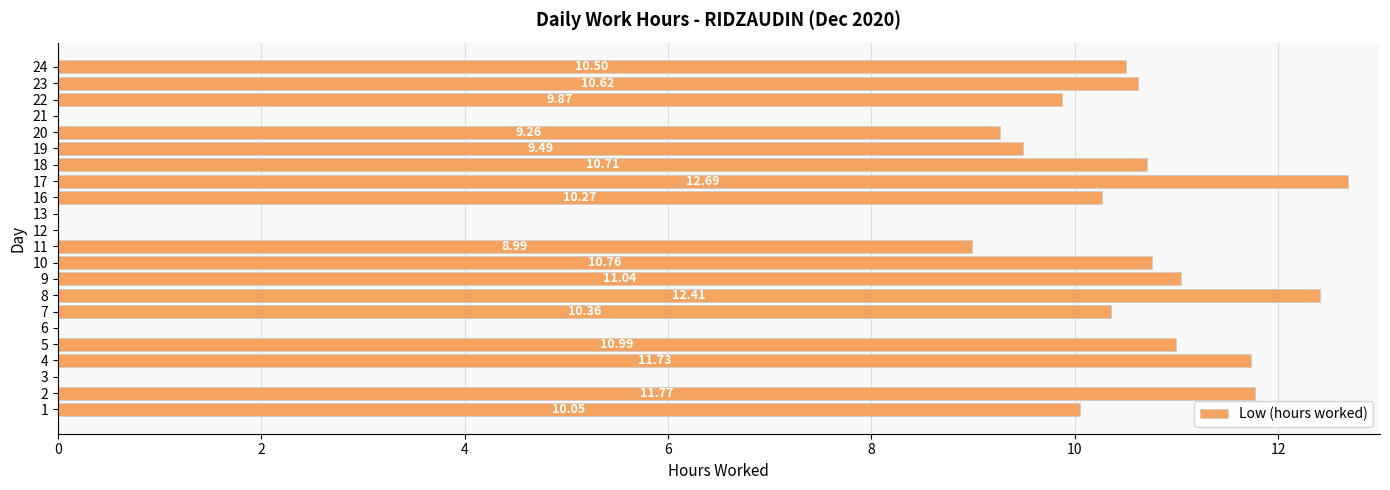

What is the ratio of the value at 22 to the value at 11?

1.1